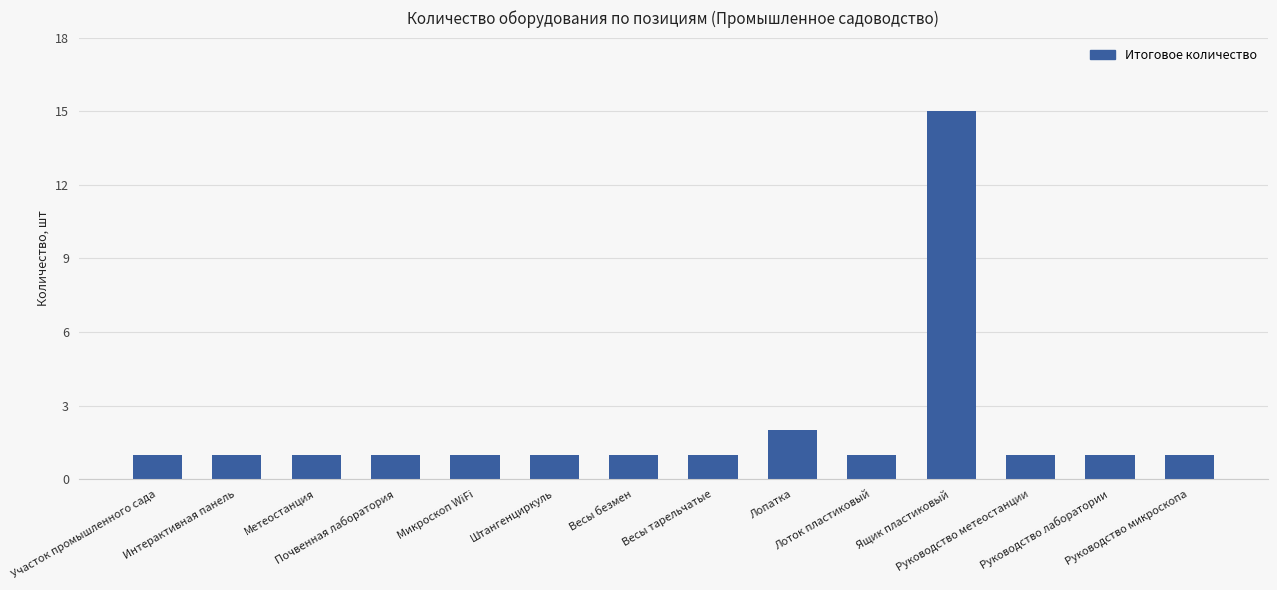

What is the label of the 4th bar from the left?

Почвенная лаборатория